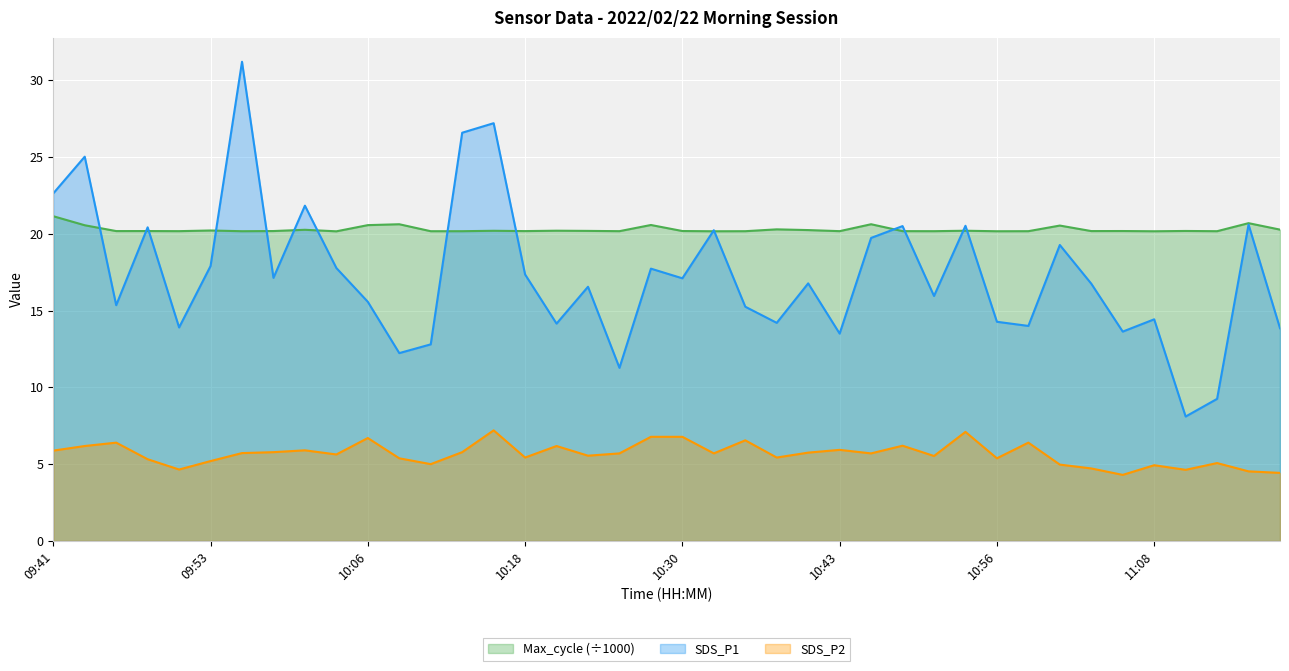

True or false: SDS_P2 and SDS_P1 intersect in this chart.

False